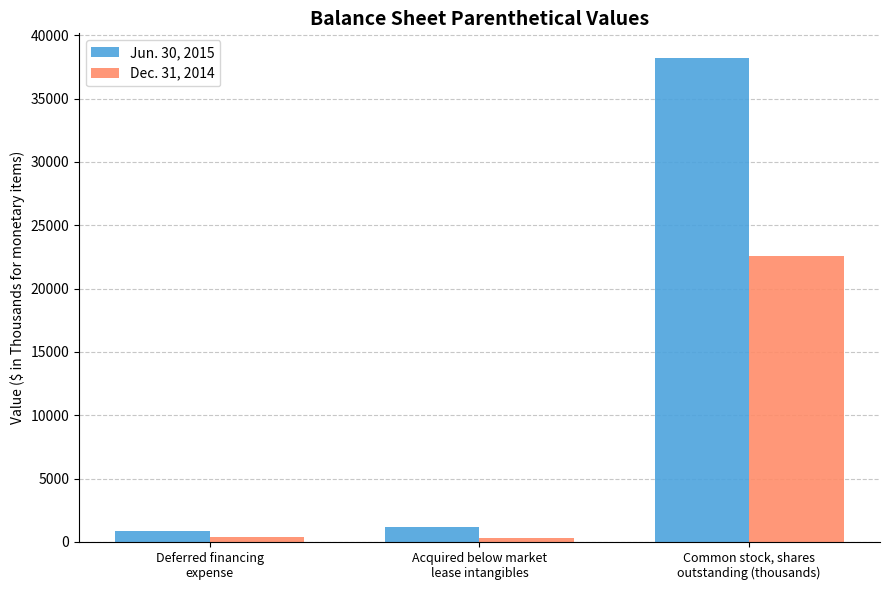

What is the label of the 2nd bar from the left?

Acquired below market
lease intangibles